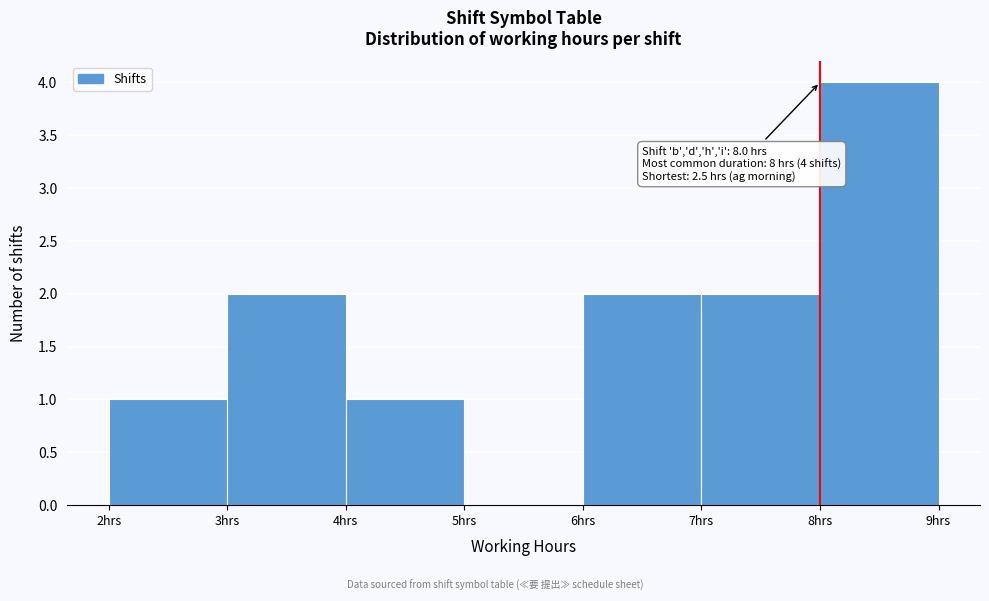

Which range on the x-axis has the tallest bar?

8 to 9